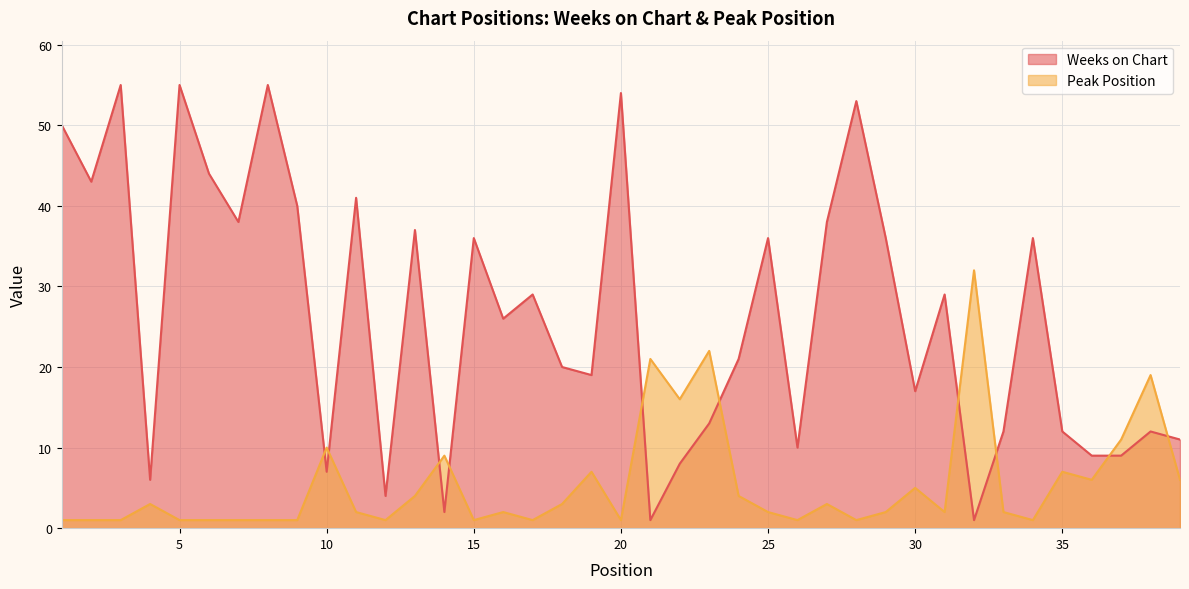

After their last crossing, which series has the higher values: Weeks on Chart or Peak Position?

Weeks on Chart